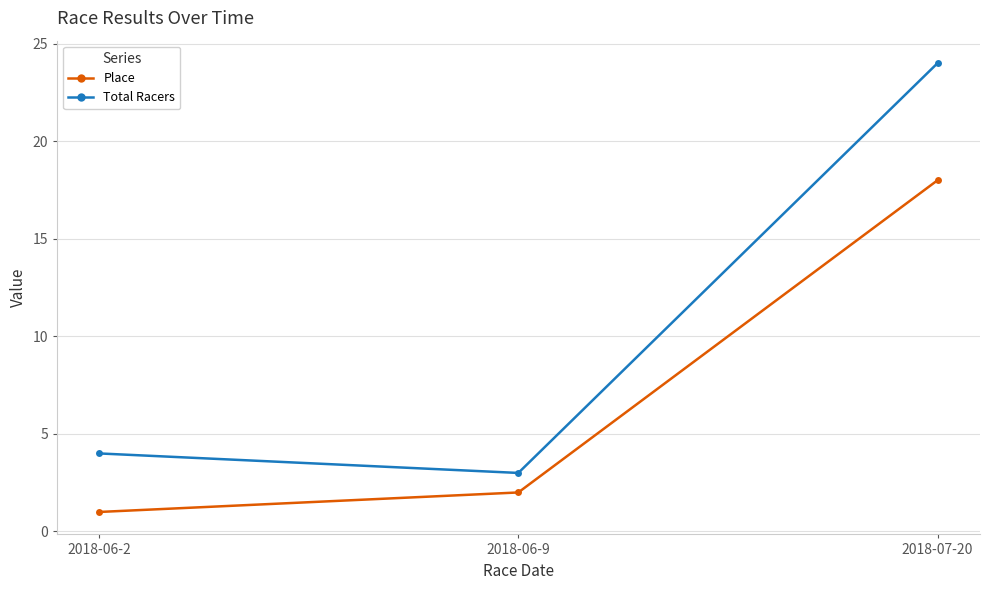

List the labels in order of Total Racers value, largest first.

2018-07-20, 2018-06-2, 2018-06-9